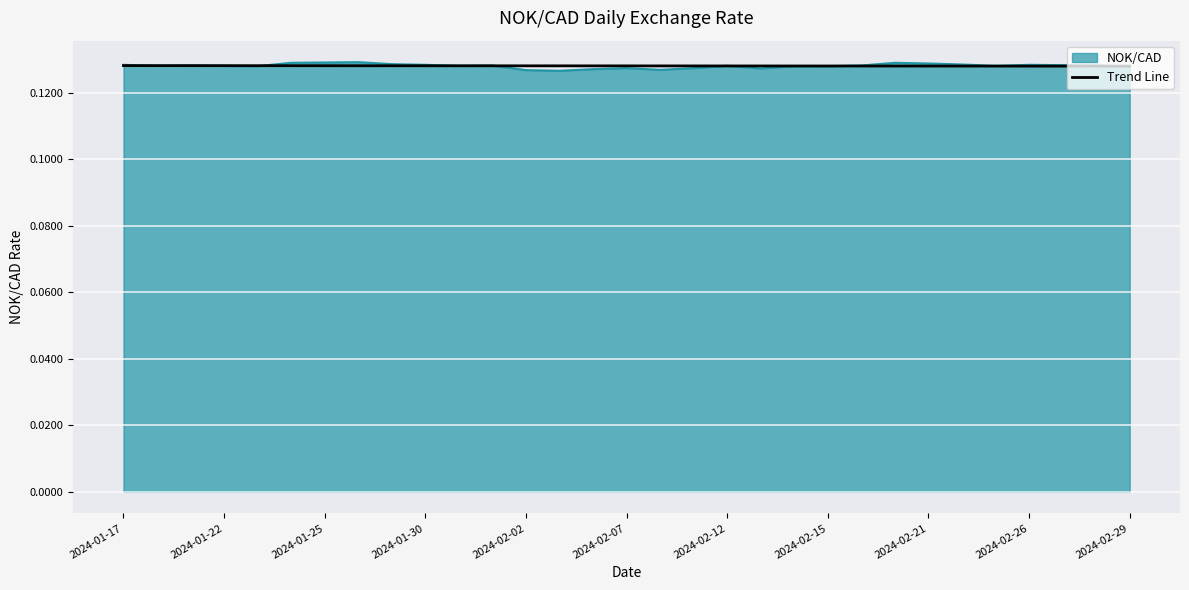

Which series has the widest spread of values?

NOK/CAD